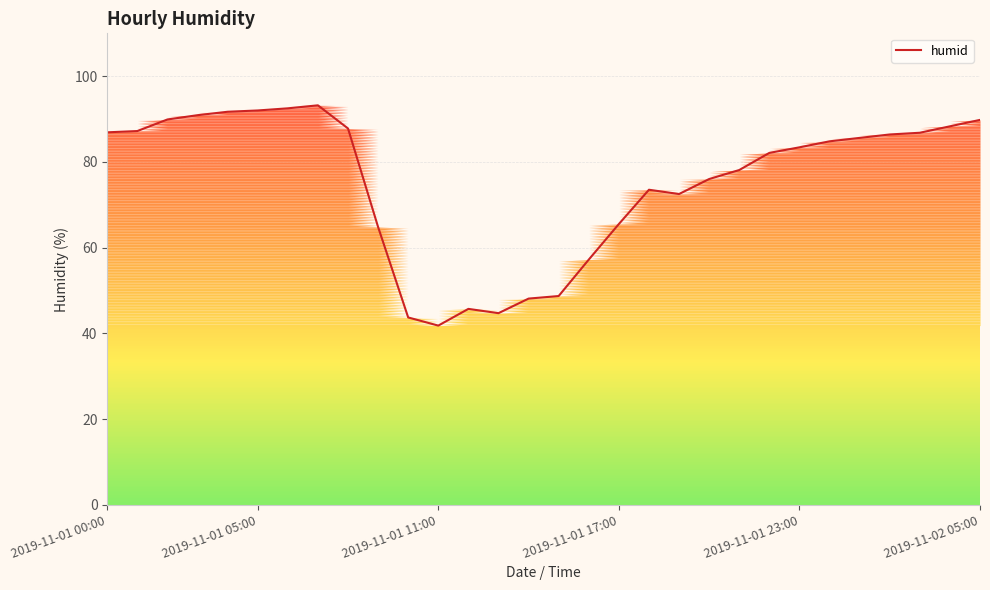

Does the chart have visible grid lines?

Yes